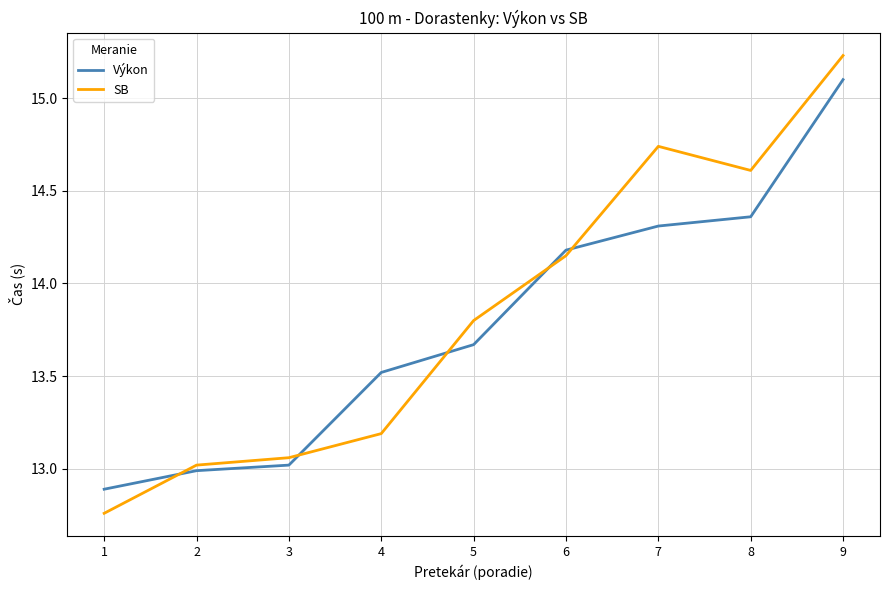

What value does the SB series have at 5?

13.8